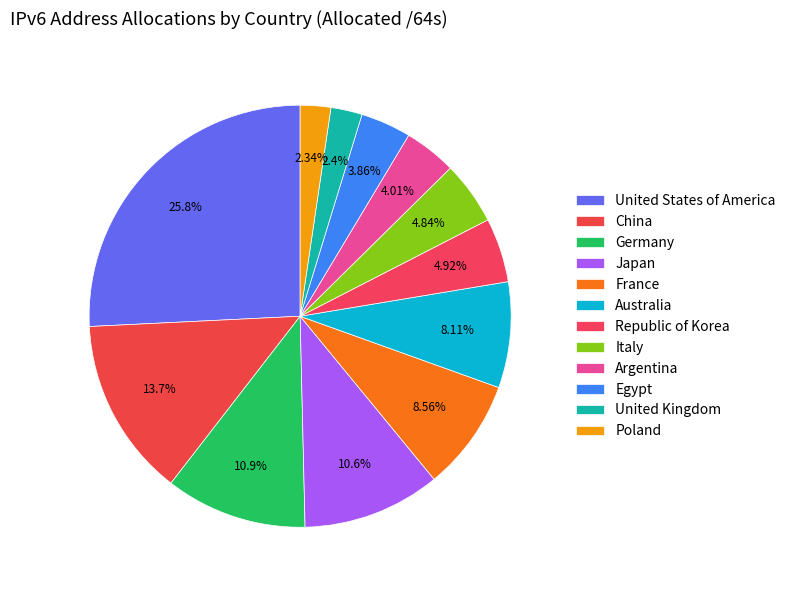

True or false: Germany accounts for 1% of the total.

False